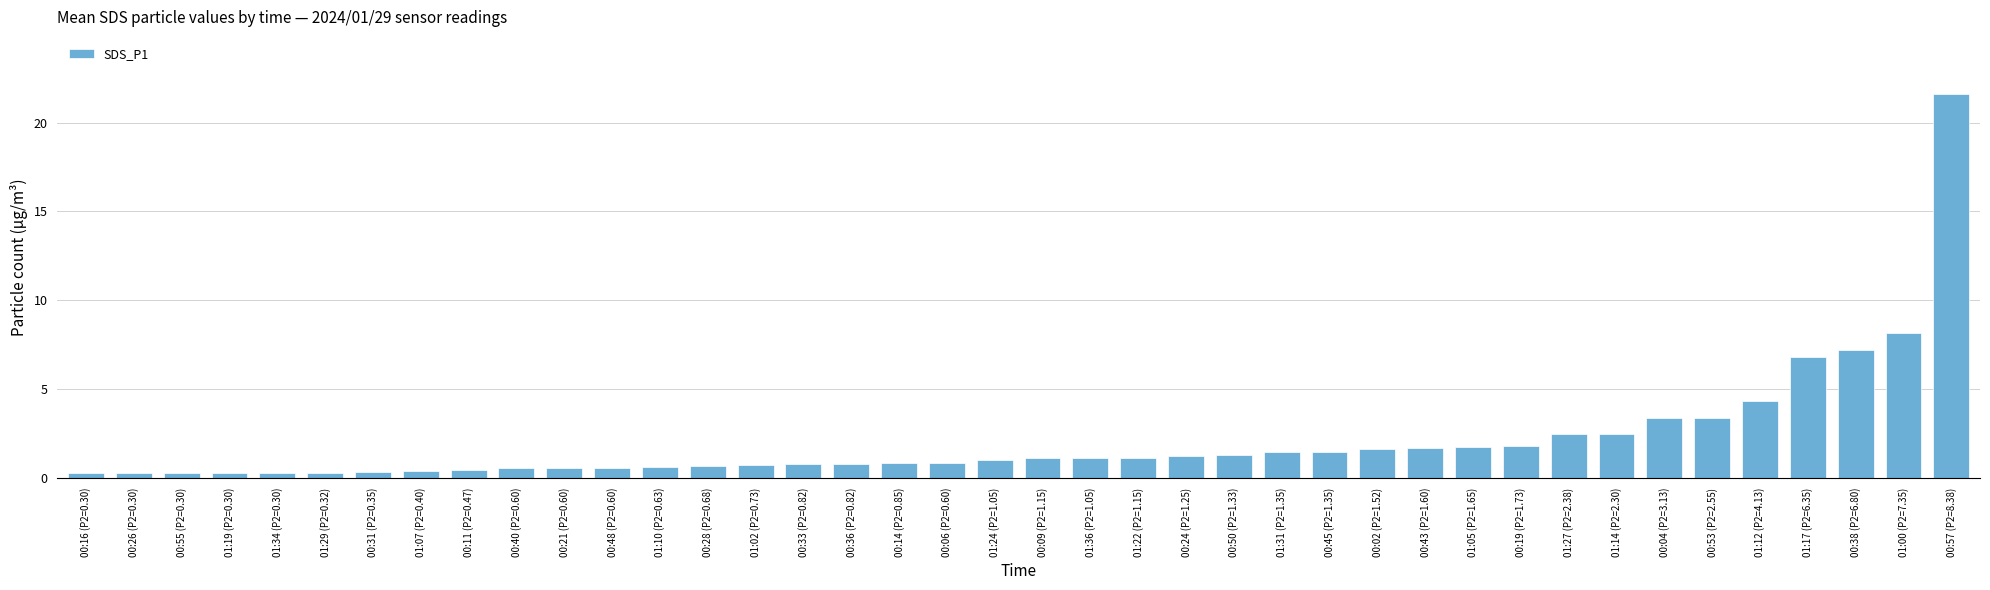

The value at 01:17 (P2=6.35) is 6.8. True or false?

True